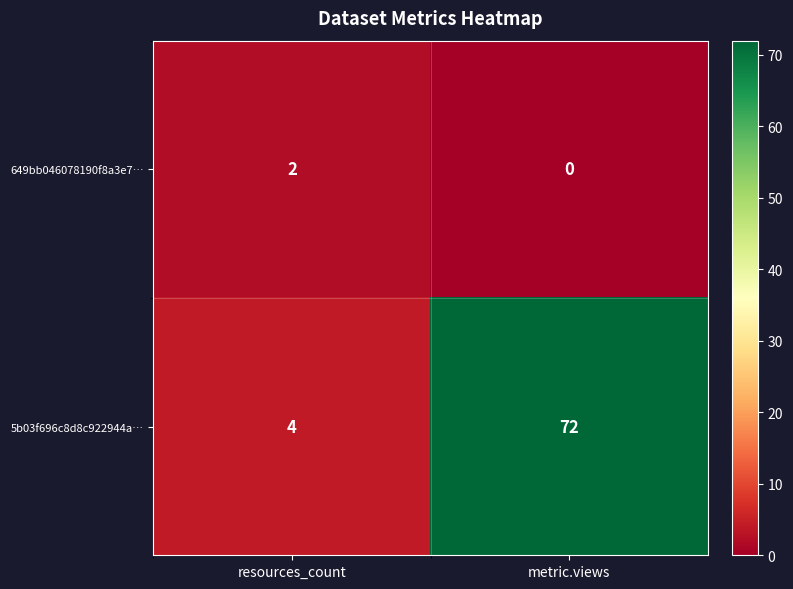

Rank the series by their maximum value, from lowest to highest.

649bb046078190f8a3e7…, 5b03f696c8d8c922944a…